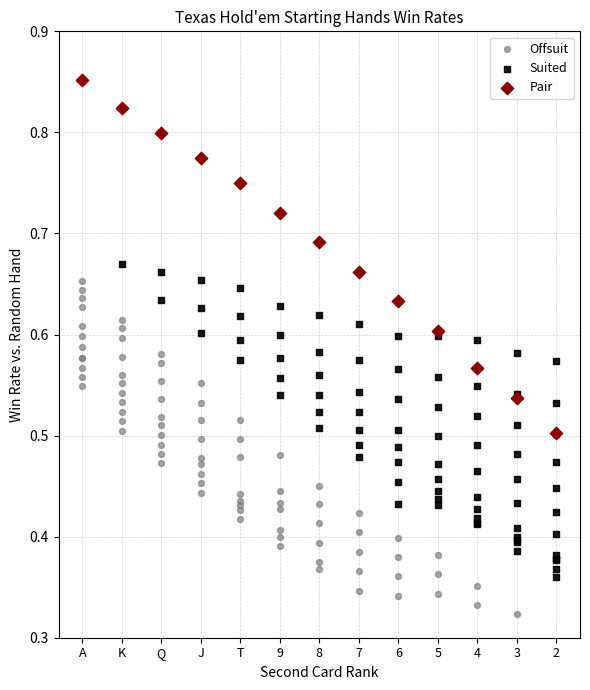

Which series reaches the maximum Y coordinate?

Pair